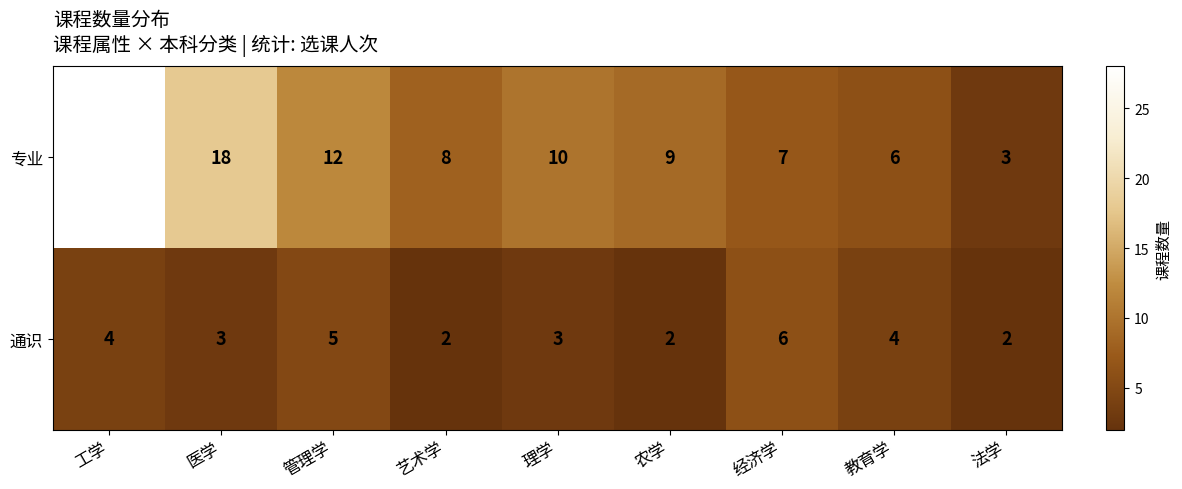

Rank the series by their average value, from highest to lowest.

专业, 通识